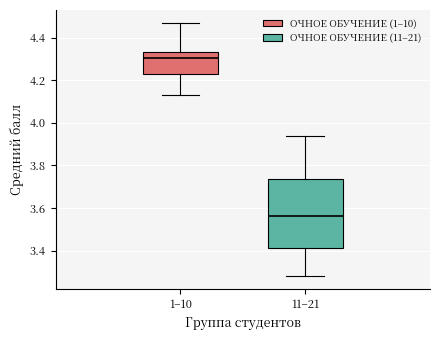

Comparing the boxes themselves (not the whiskers), which one is the tallest?

11–21